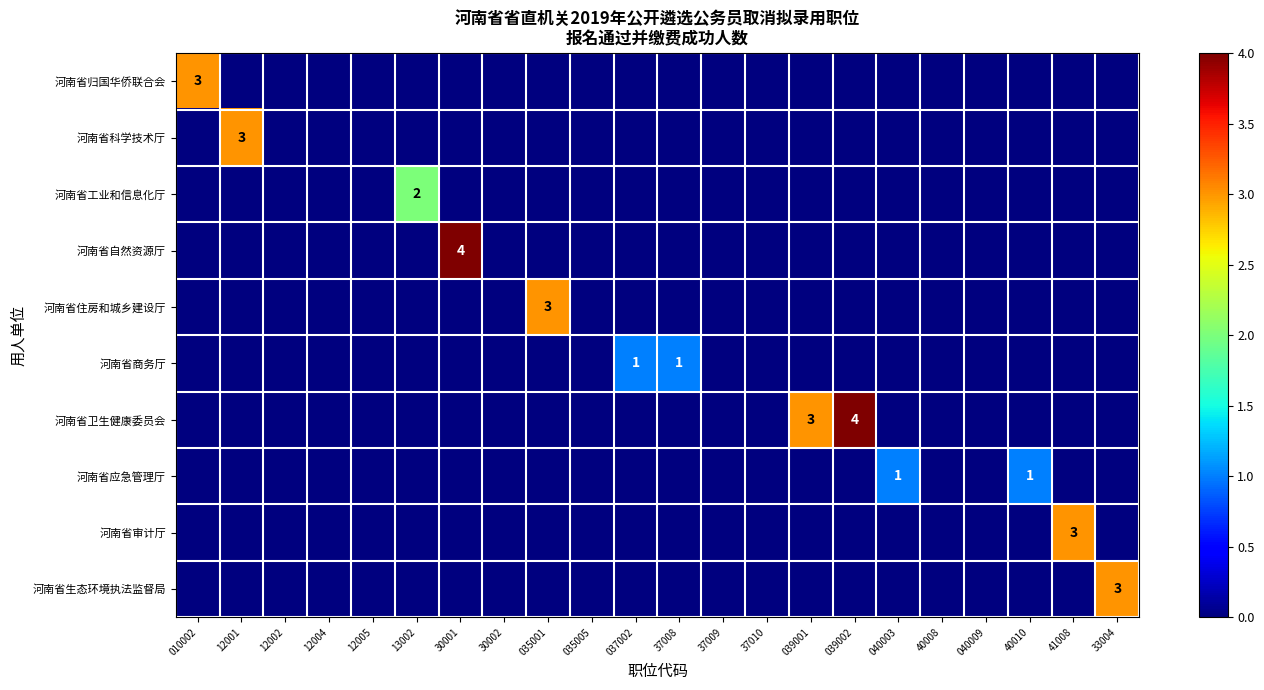

Which series changed the most between 12001 and 035005?

河南省科学技术厅